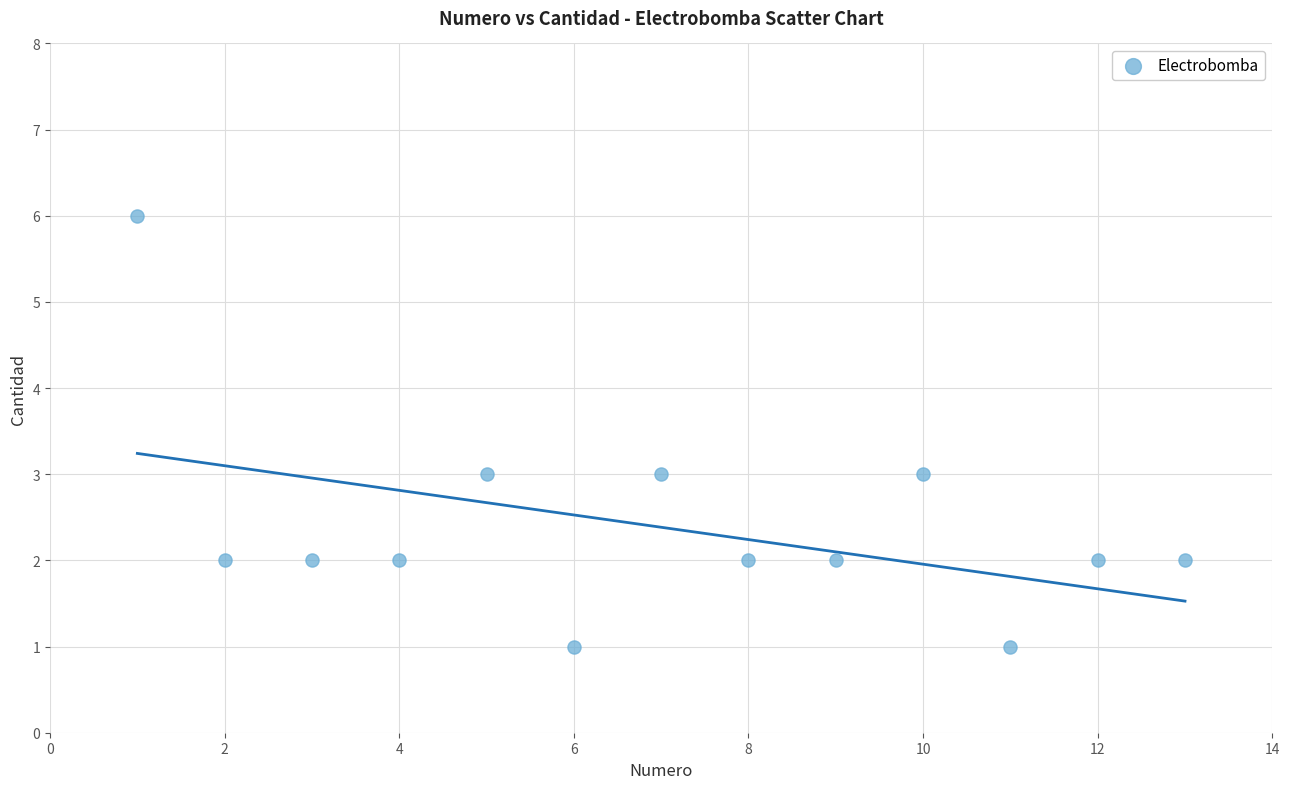

What is the range of Y values (max minus min)?

5